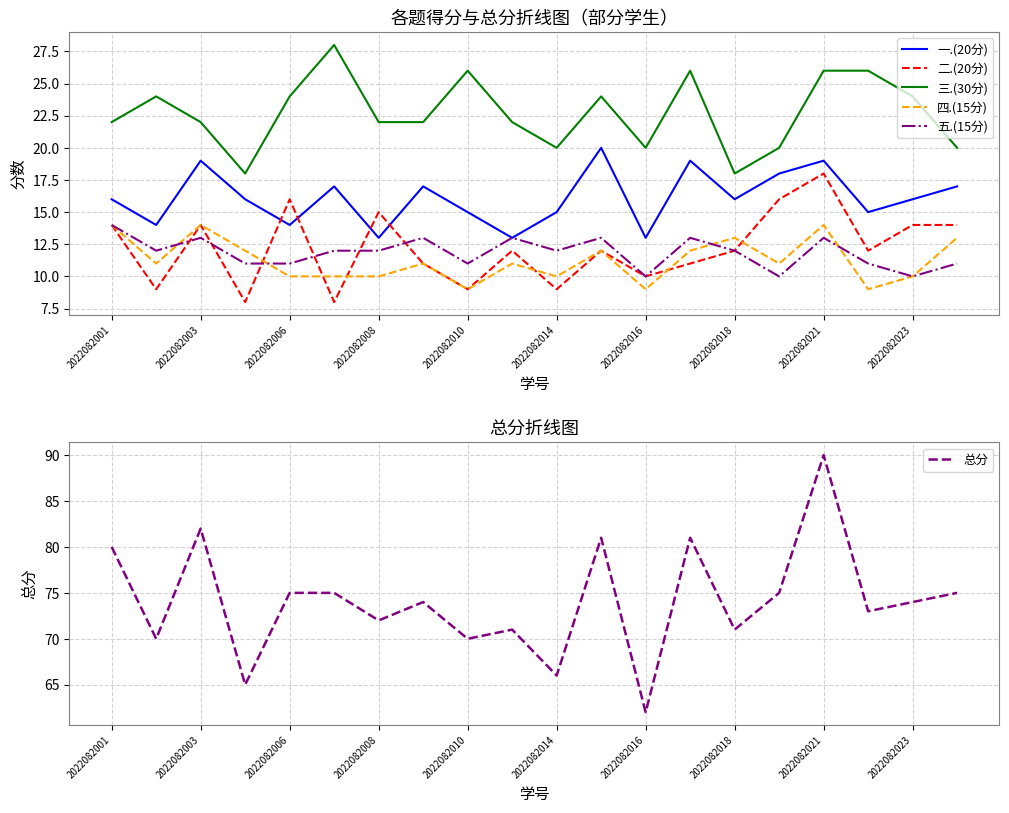

What is the total value across all series at 13?

162